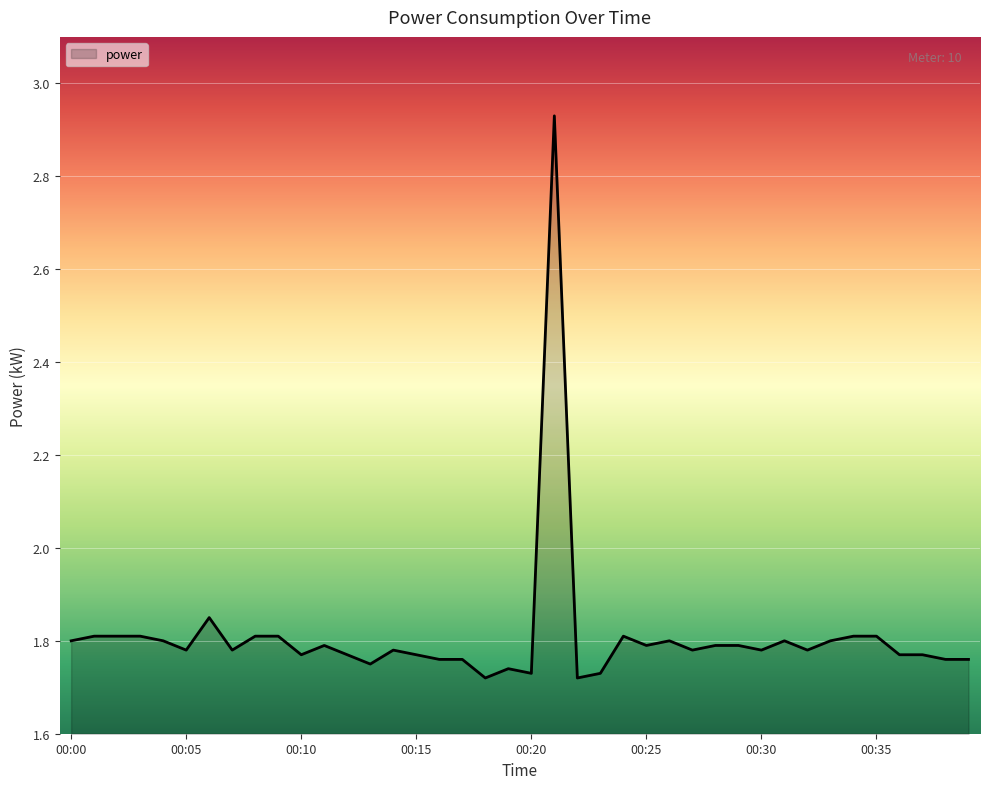

What is the difference between the maximum and minimum values?

1.2